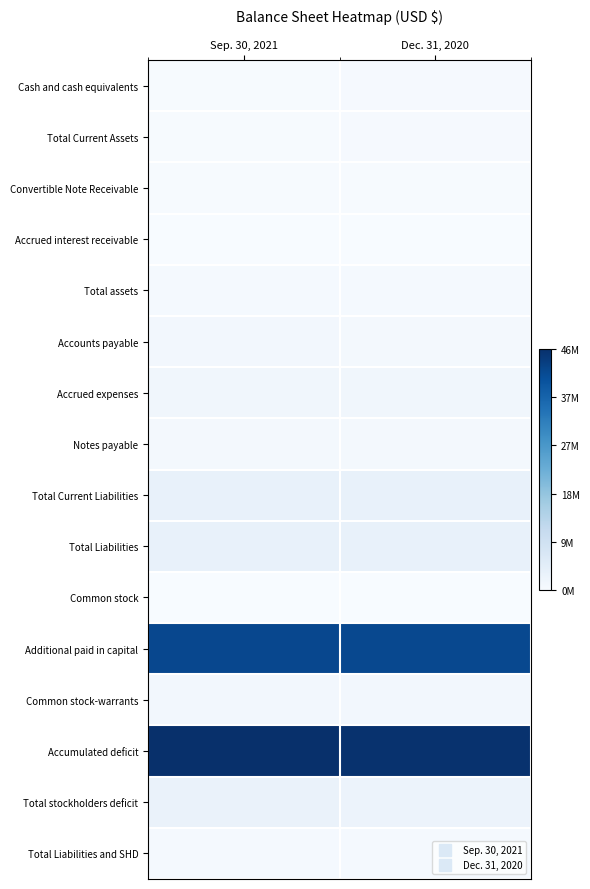

How many series are shown in this chart?

16